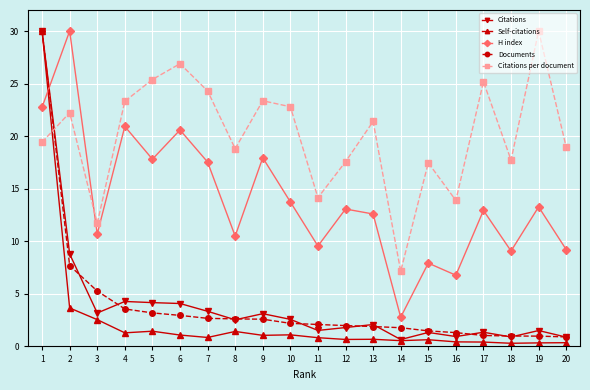

Is it true that Self-citations equals 1.1 at 10?

True